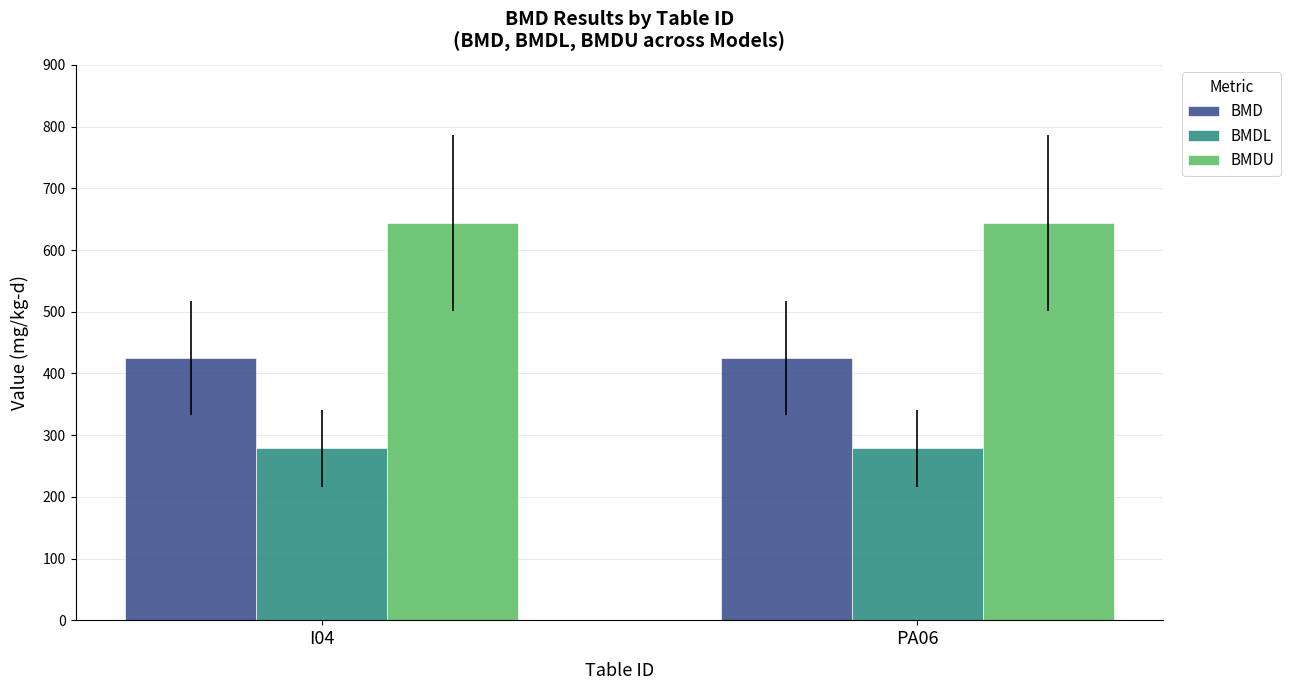

List the series in order of their peak value, lowest first.

BMDL, BMD, BMDU